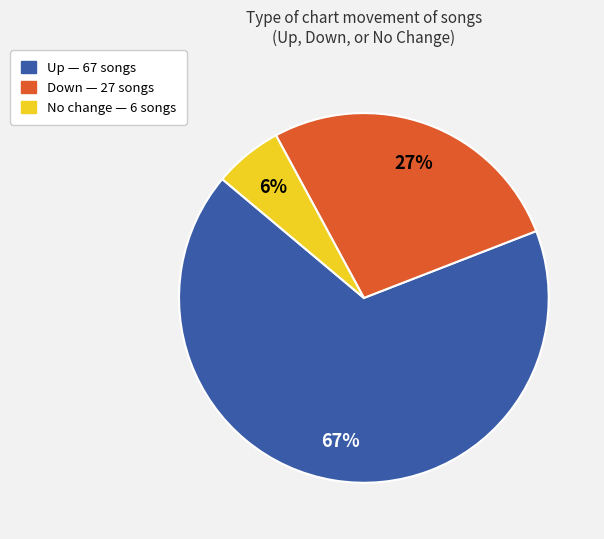

Is there a majority slice in this chart?

Yes